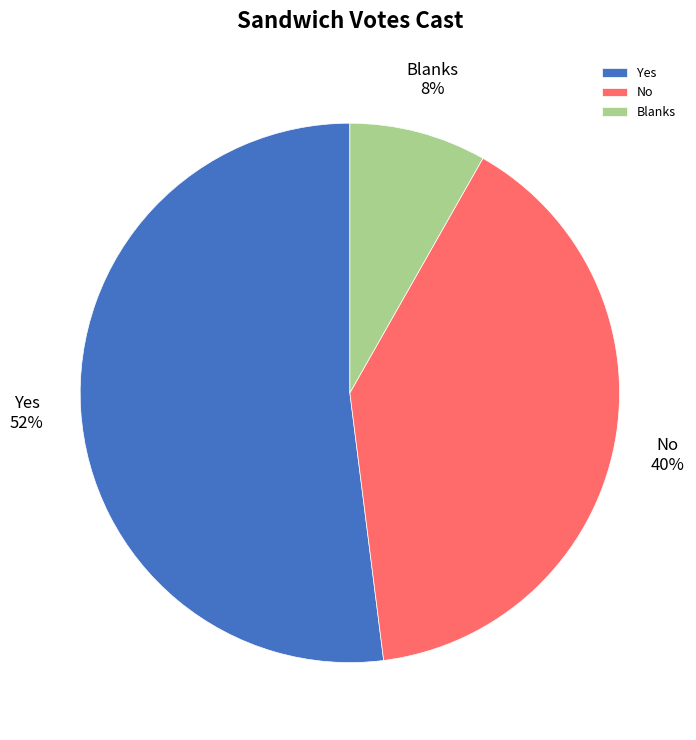

Do Yes and No together represent more than half of the pie?

Yes